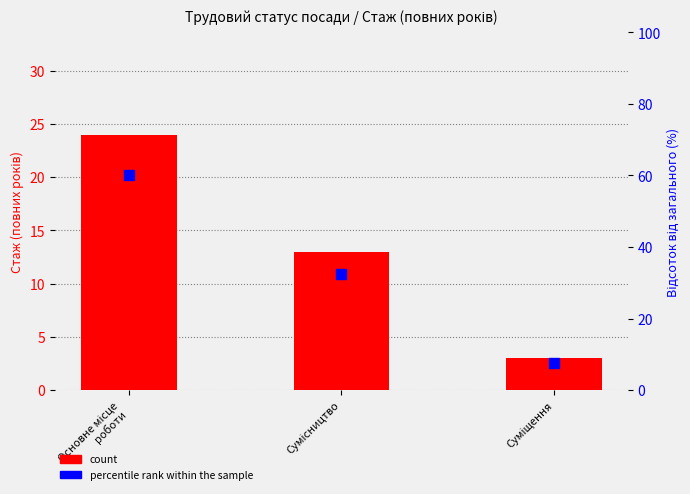

Which series has the largest total across all categories?

percentile rank within the sample